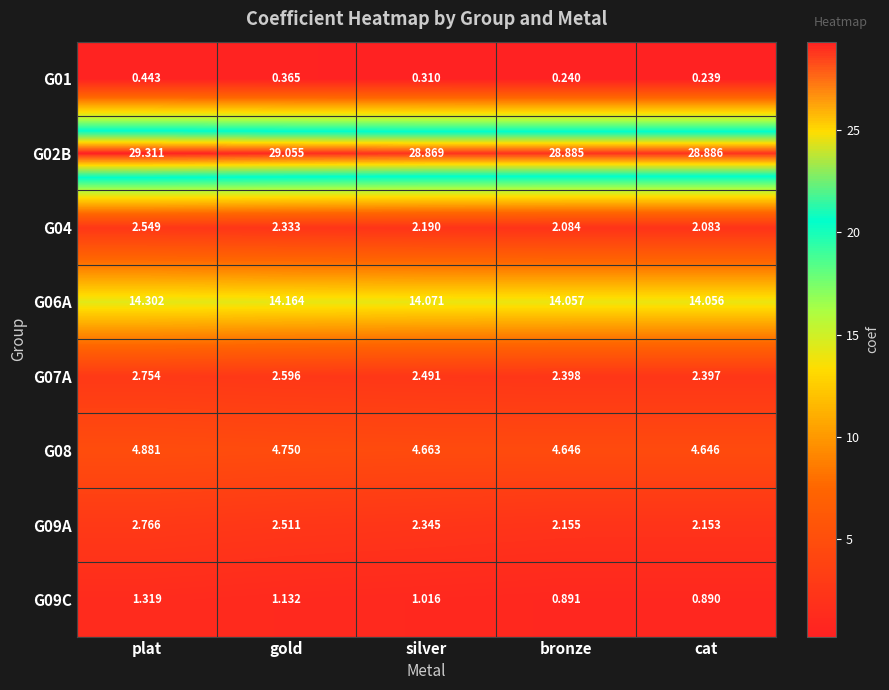

Which series changed the most between plat and gold?

G02B